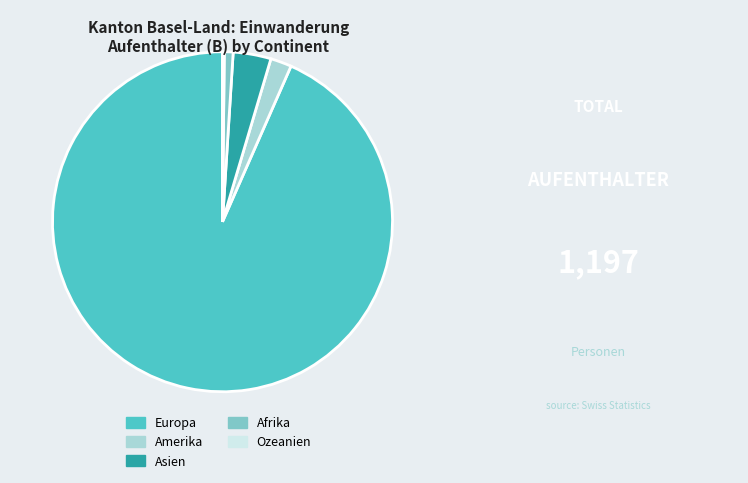

What is the largest slice in the pie chart?

Europa